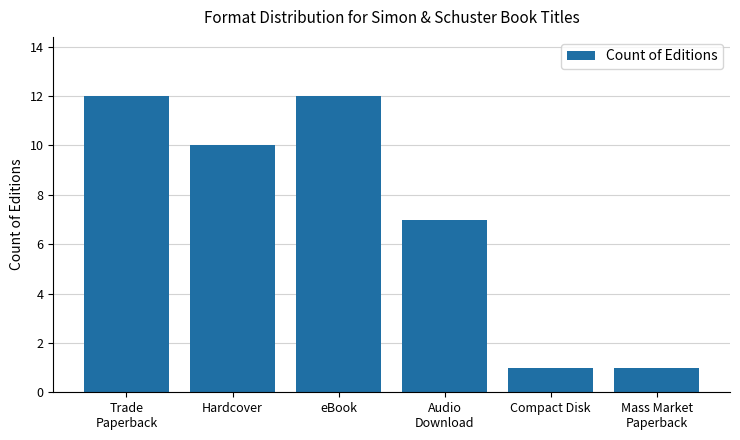

Where does the data first go above 10?

Trade
Paperback